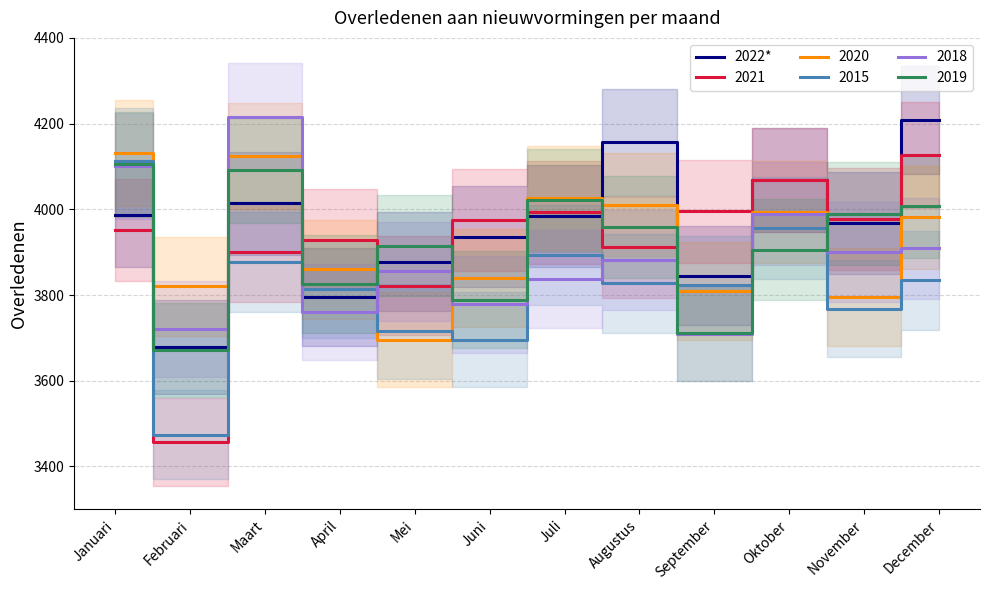

How many interior local peaks (higher than both neighbors) does the data have?

3